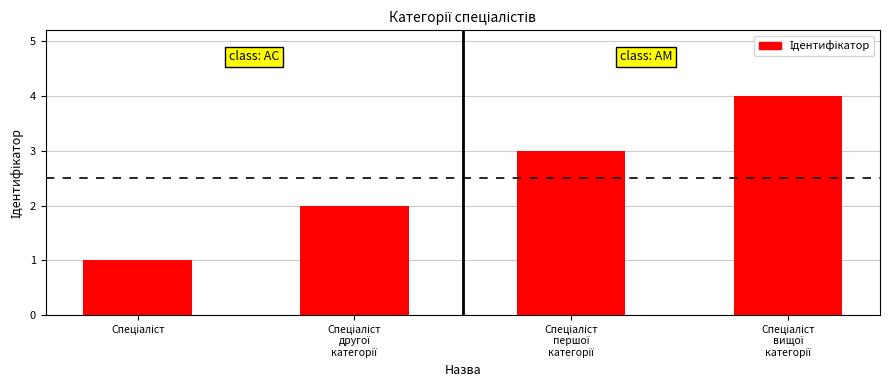

How many values are between 2 and 4?

3